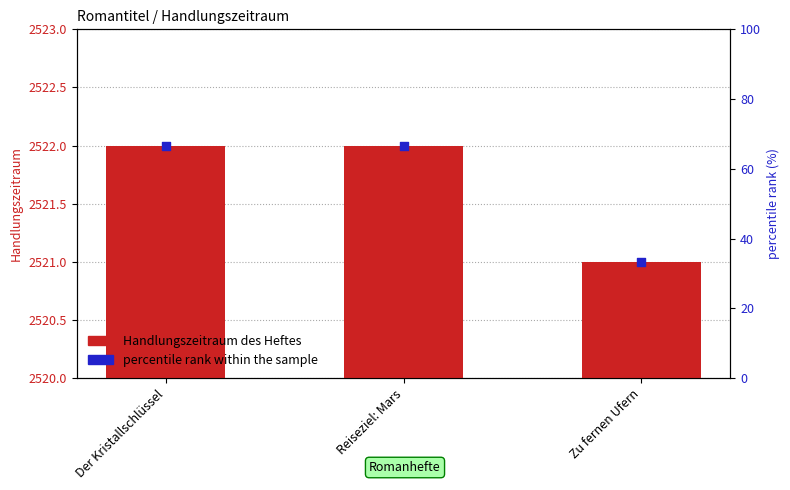

Which series has the widest spread of Y values?

percentile rank within the sample